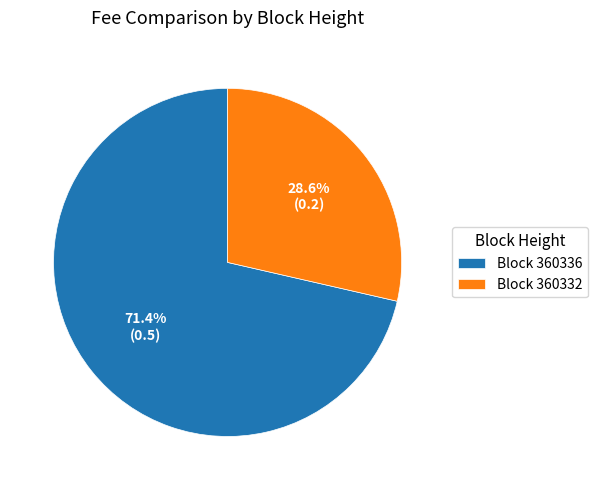

Which category has the biggest portion of the pie?

Block 360336